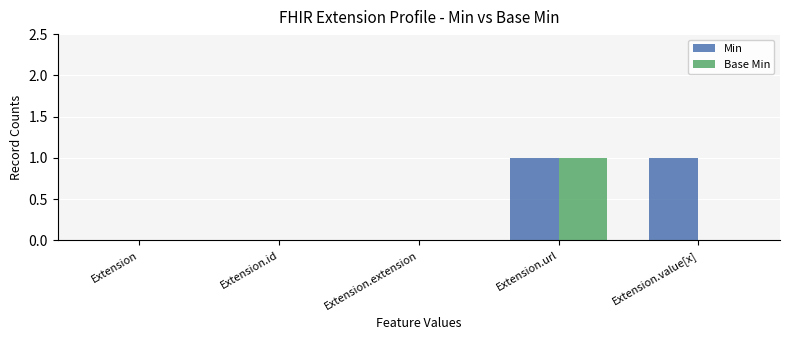

At which category is the sum across all series the highest?

Extension.url